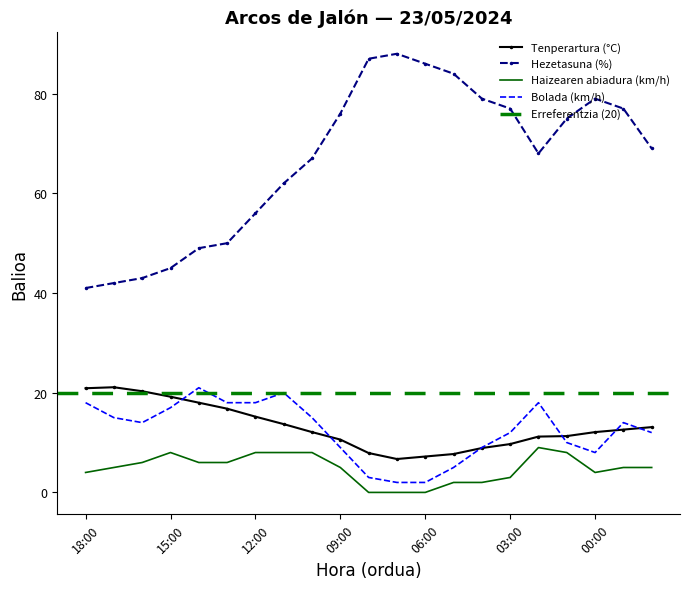

What is the difference between the second highest and second lowest values in the Haizearen abiadura (km/h) series?

8.0